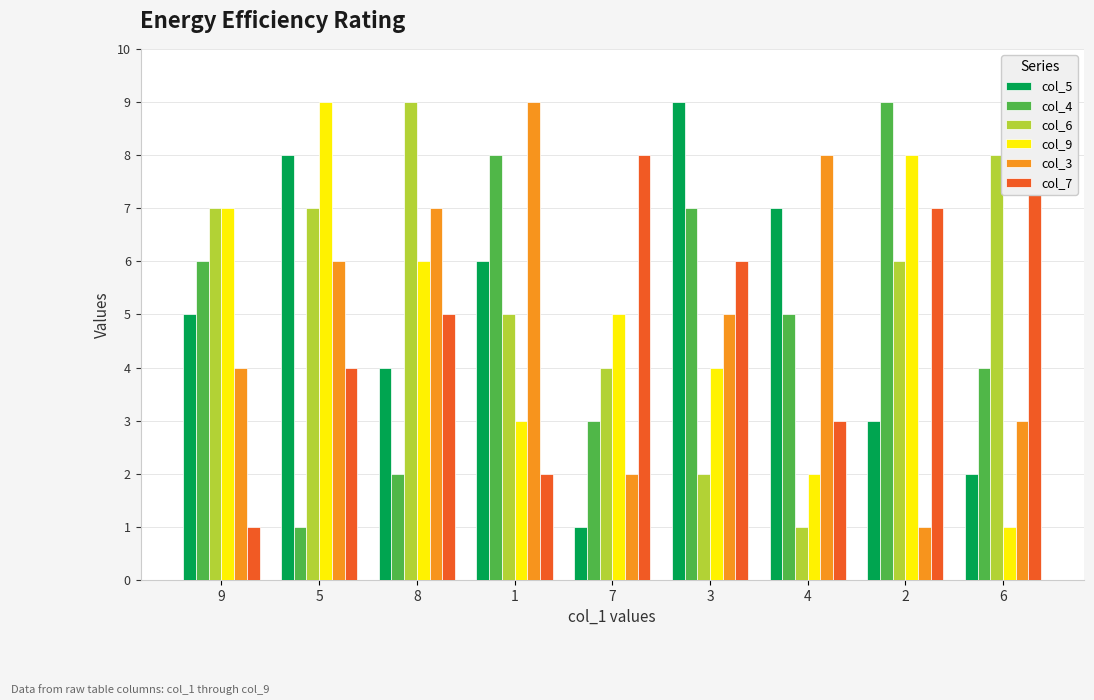

Where does the col_9 series first go above 5?

9